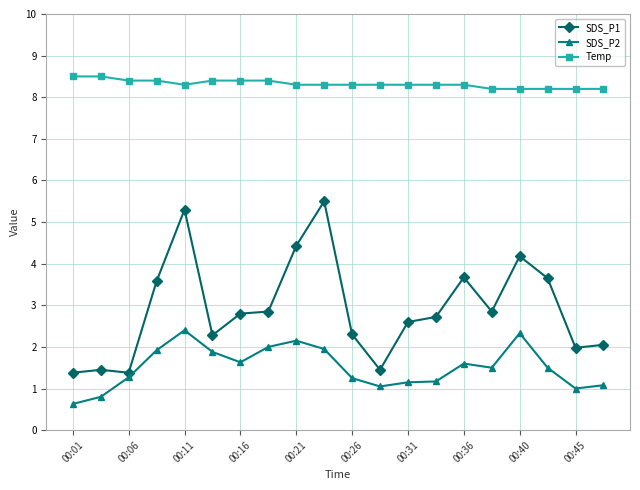

What is the sum of all Temp values?

166.4